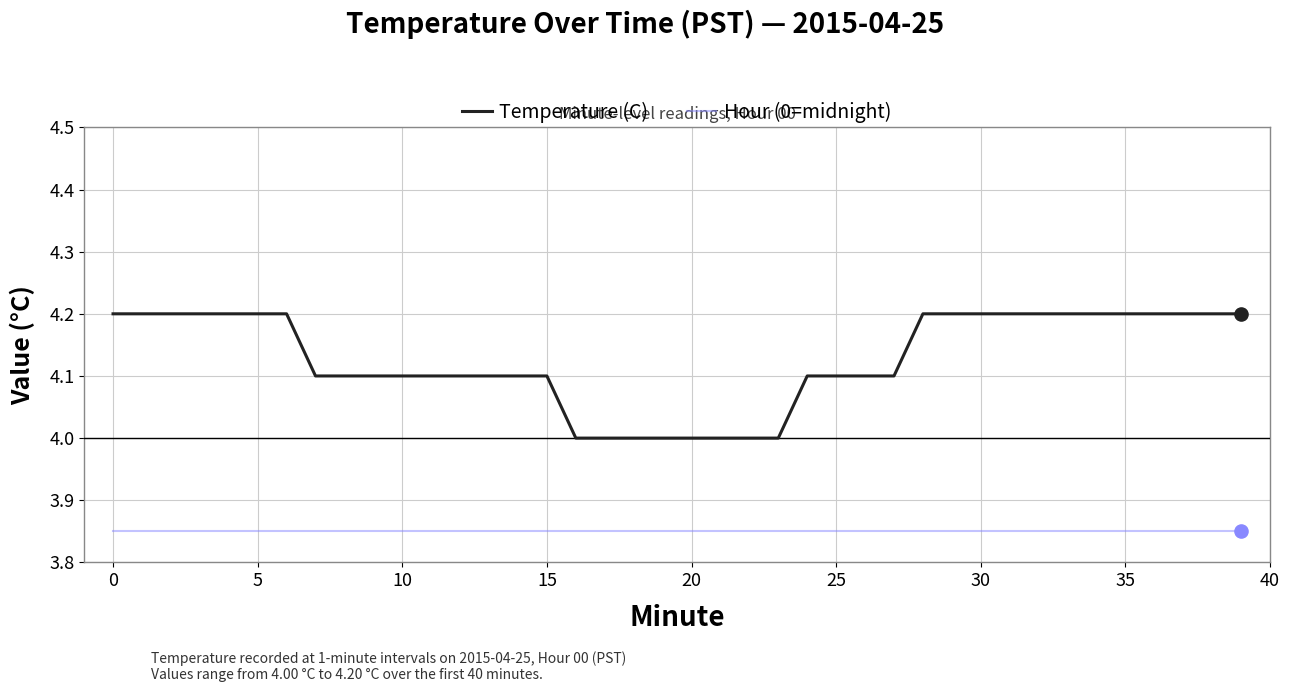

Which series has the largest total across all categories?

Temperature (C)